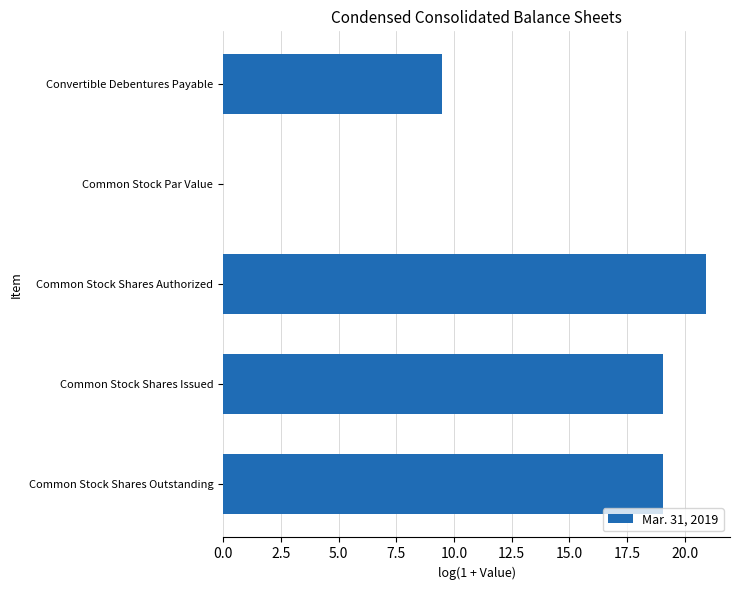

Are the bars grouped side by side (vs. stacked)?

No